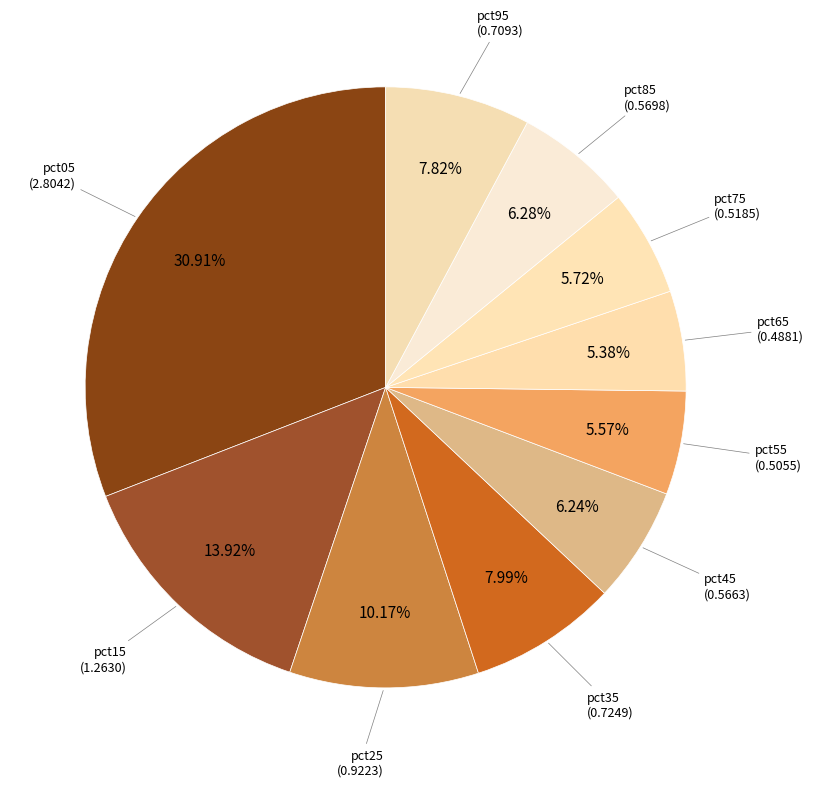

Is the sum of pct05 and pct15 greater than half?

No